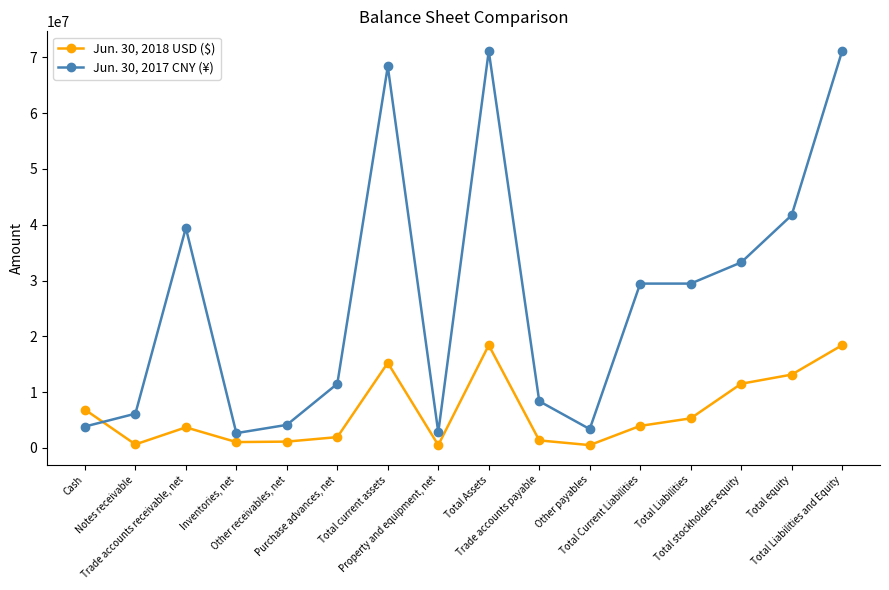

What is the sum of the Jun. 30, 2018 USD ($) values at Total Liabilities and Trade accounts payable?

6599915